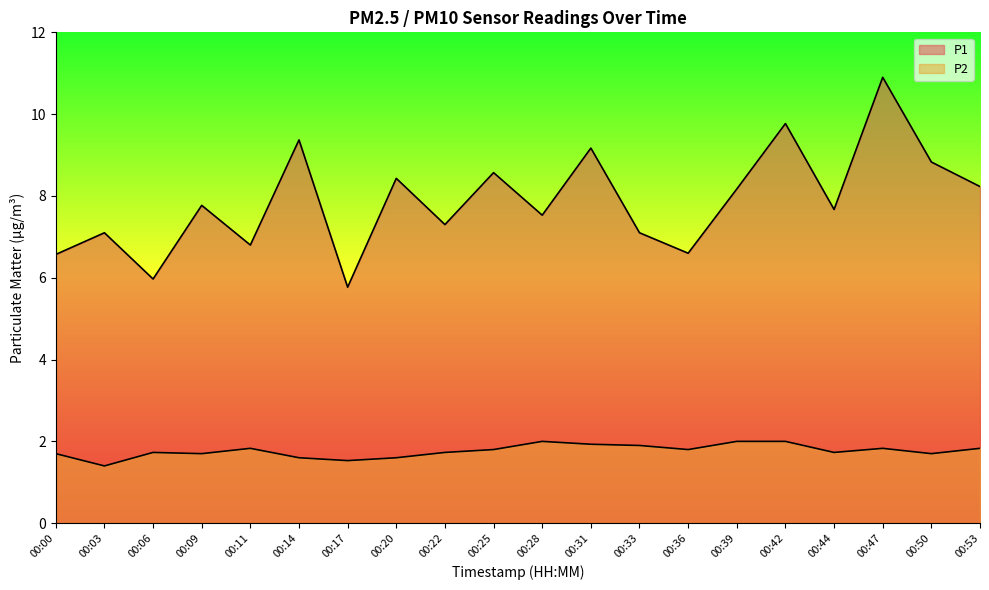

How many lines are shown in the chart?

2